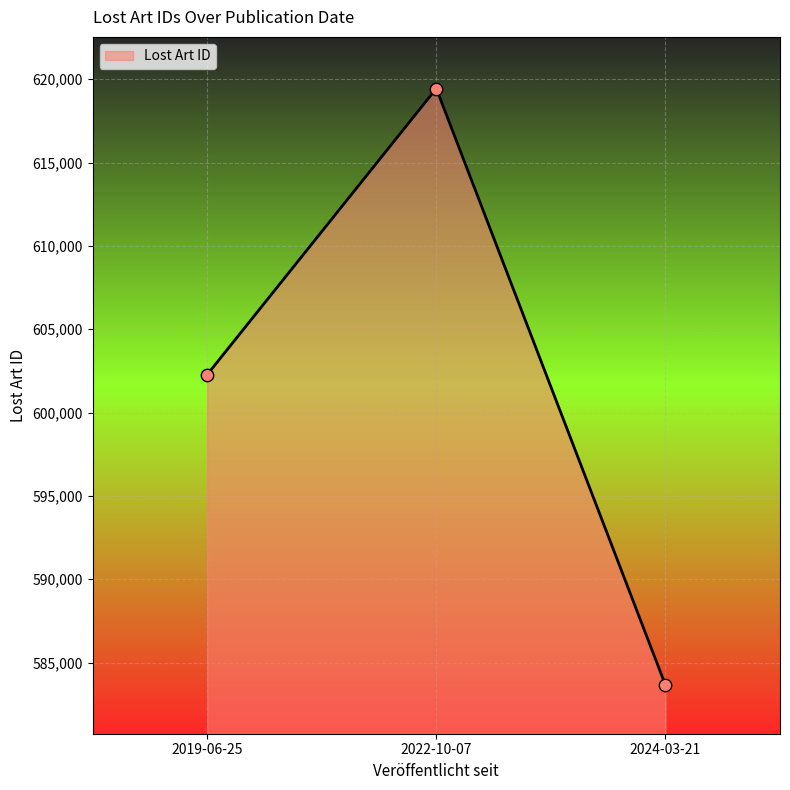

Between 2019-06-25 and 2024-03-21, which is larger?

2019-06-25